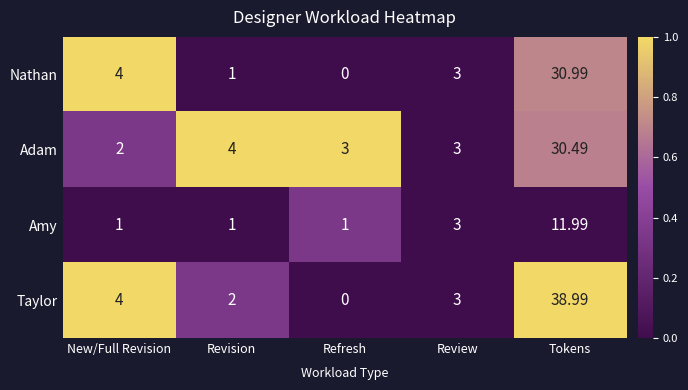

What is the difference between the highest and lowest values at Tokens?

27.0